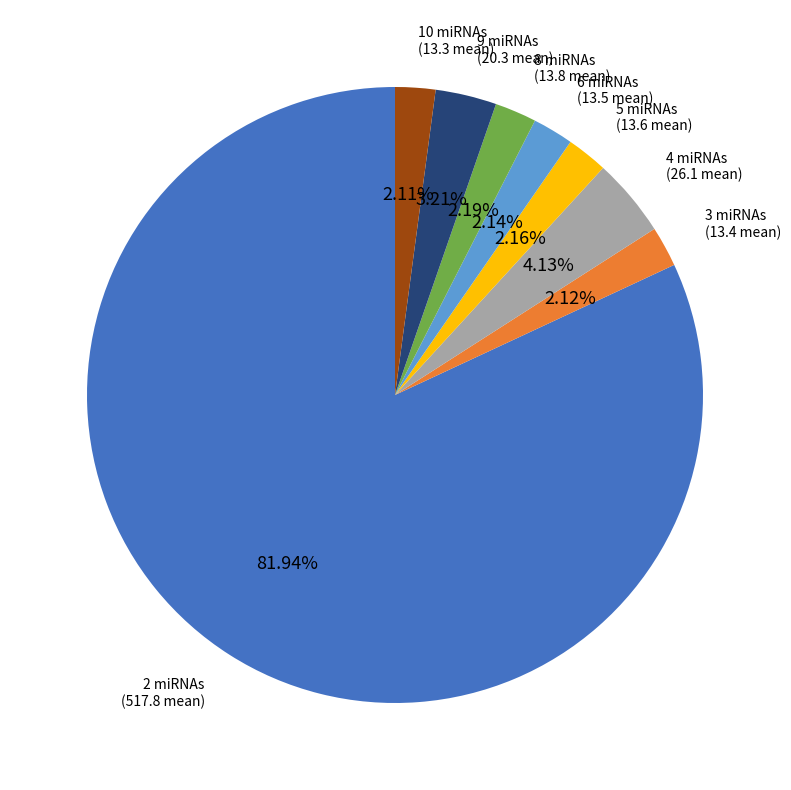

Does any single category account for the majority?

Yes